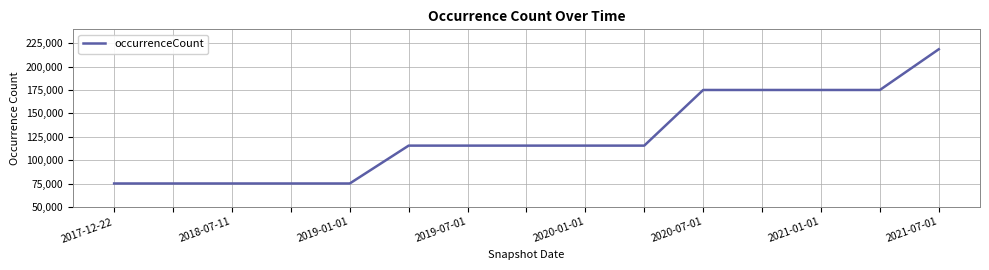

What is the maximum value shown in the chart?

218690